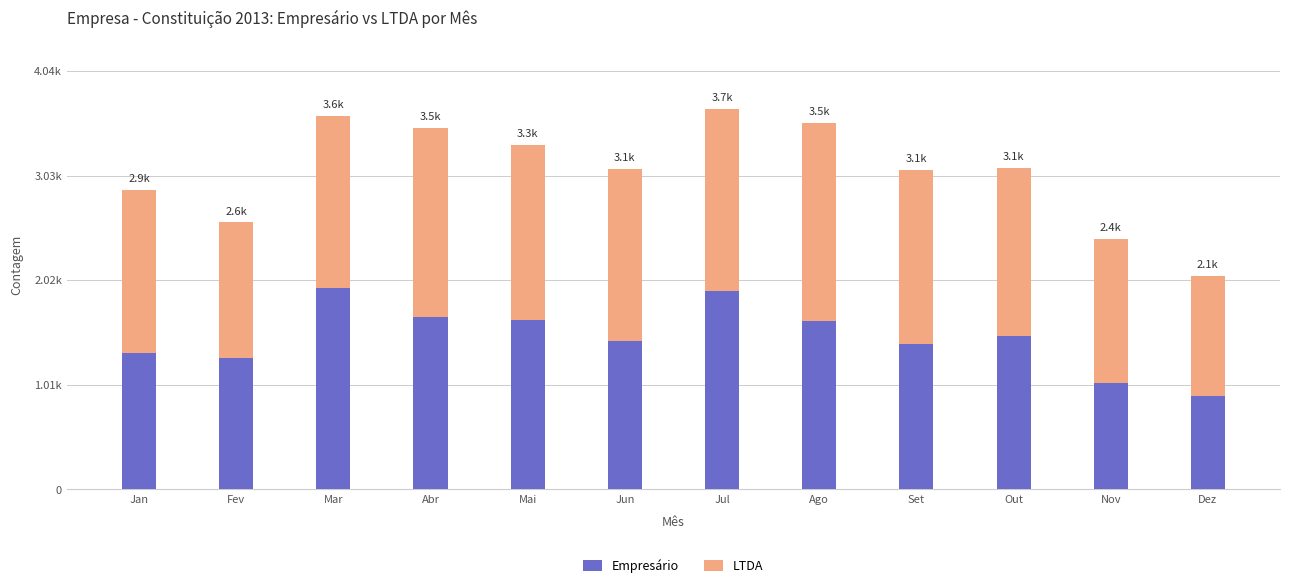

Are the bars grouped side by side (vs. stacked)?

No